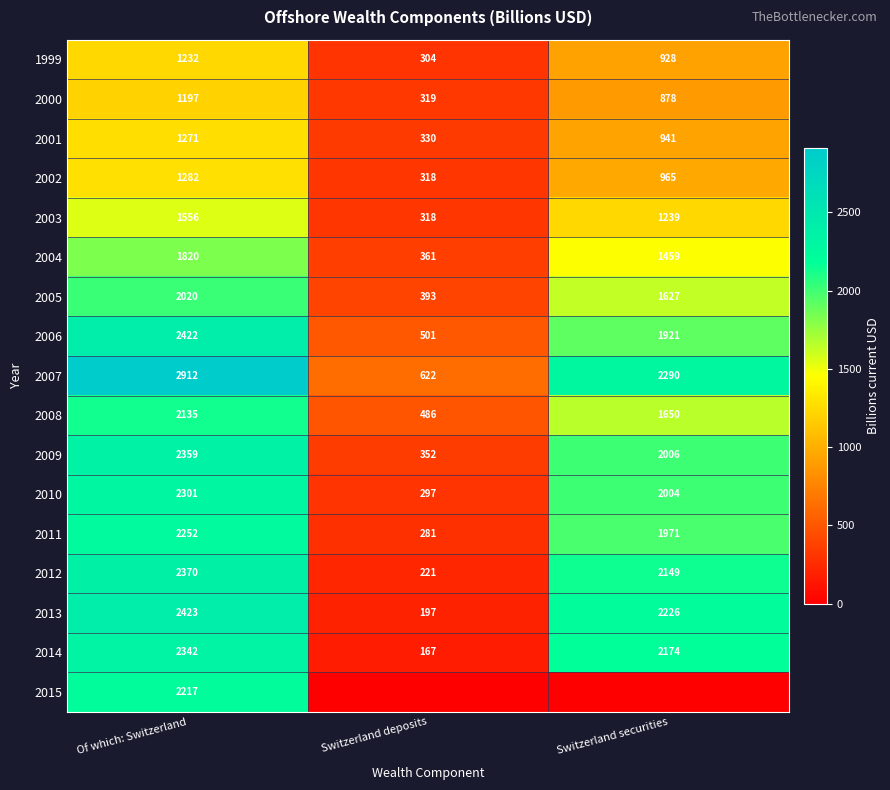

The value of 2010 at Switzerland deposits is 418.3. True or false?

False